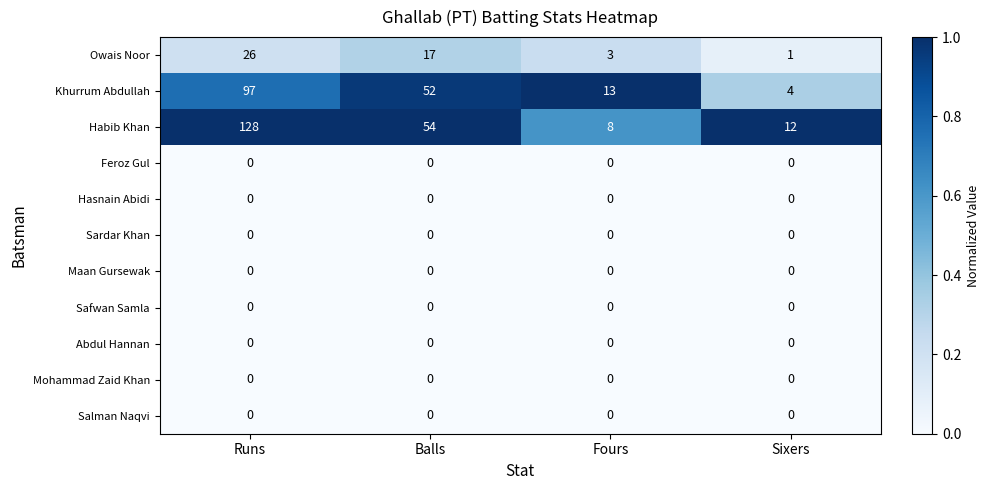

What is the highest value of the Khurrum Abdullah series?

97